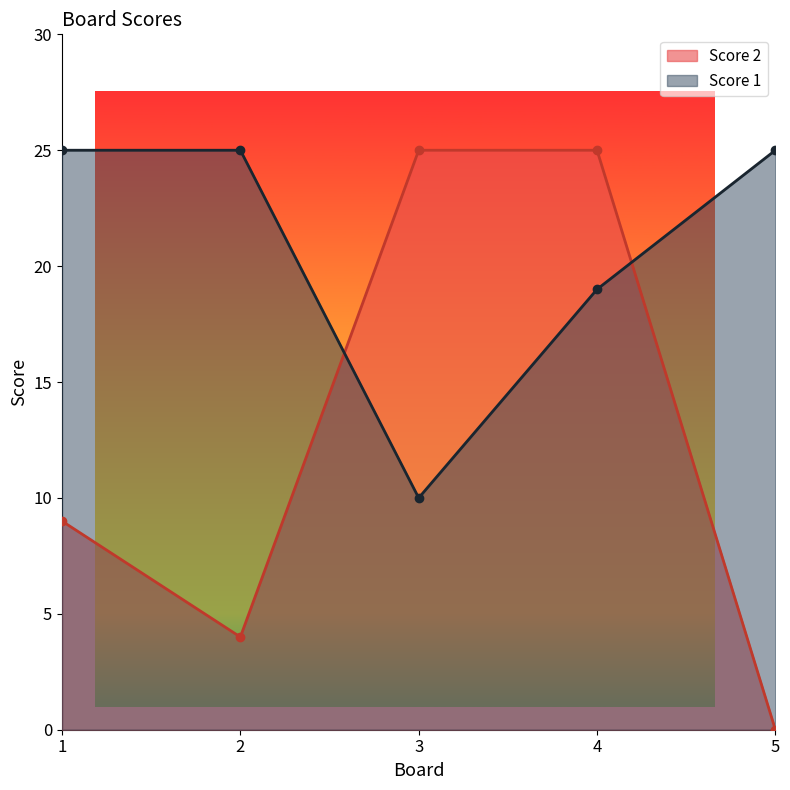

What is the sum of the Score 1 values at 4 and 3?

29